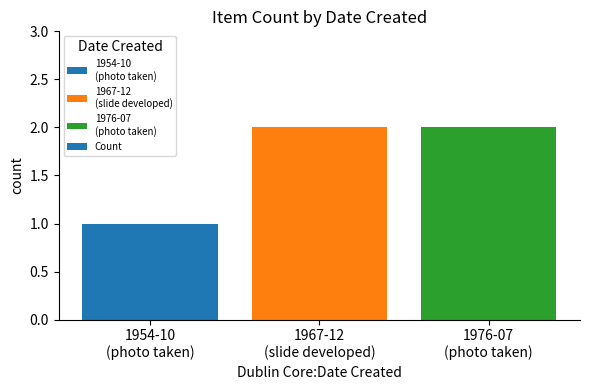

Is it true that the value at 1967-12
(slide developed) is 2?

True